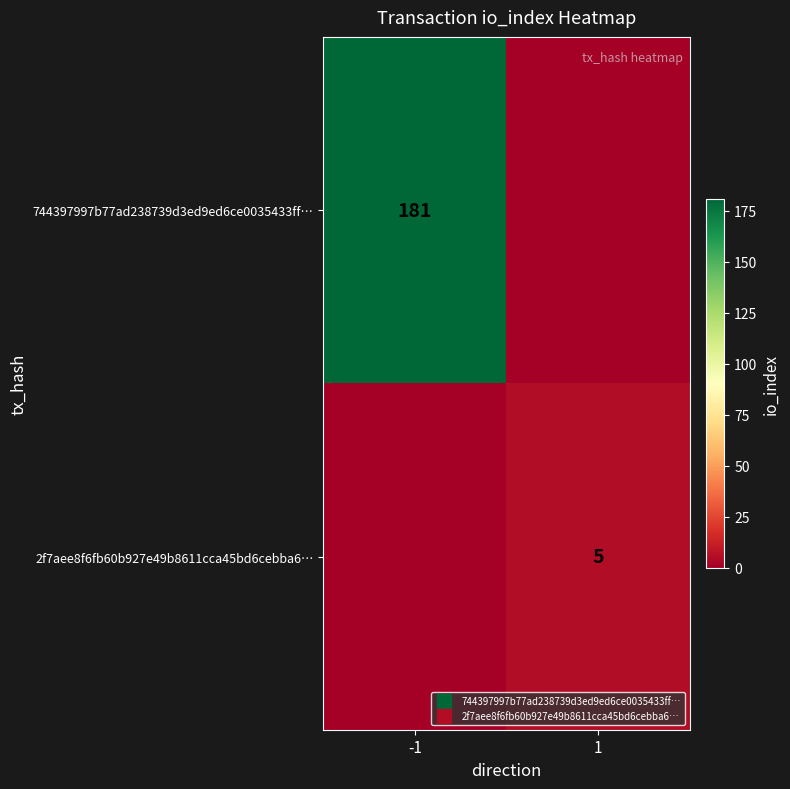

Which label corresponds to the largest value in the chart?

-1